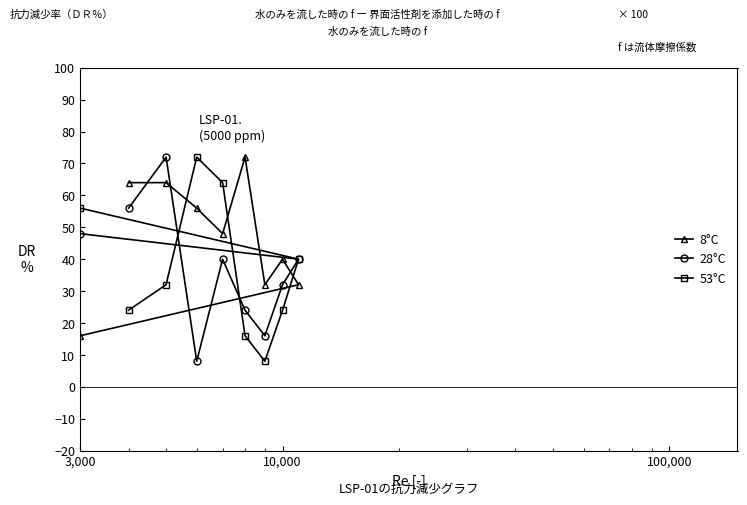

How many data points does each series have?

9